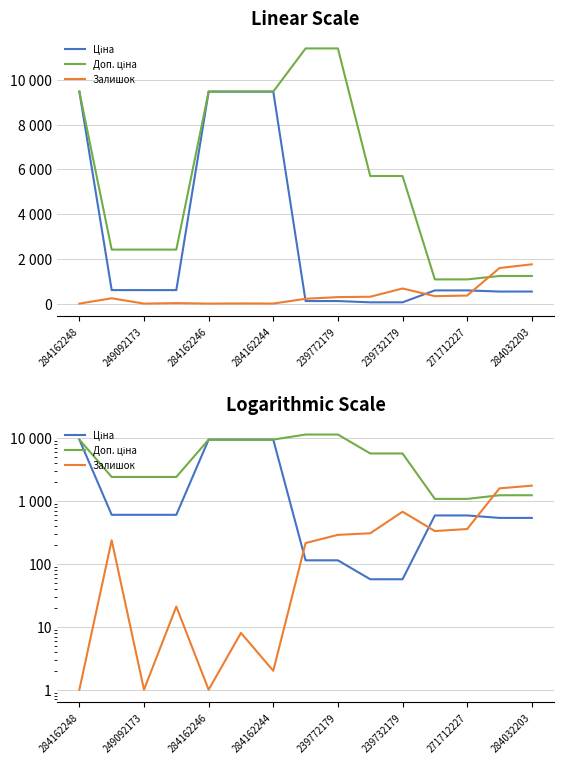

How many values in the Доп. ціна series exceed 5705?

6